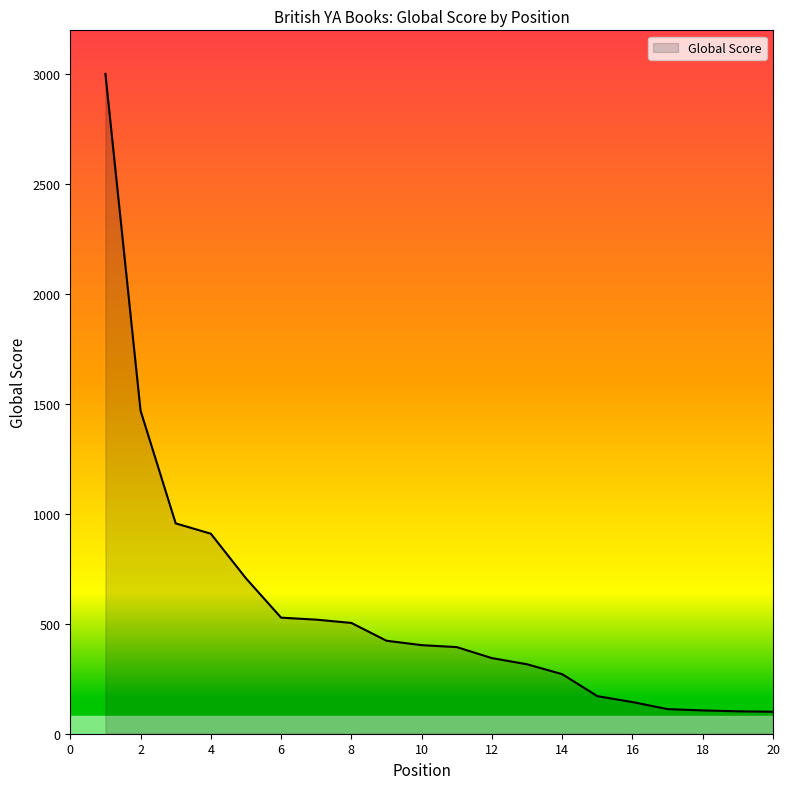

What is the smallest value displayed?

100